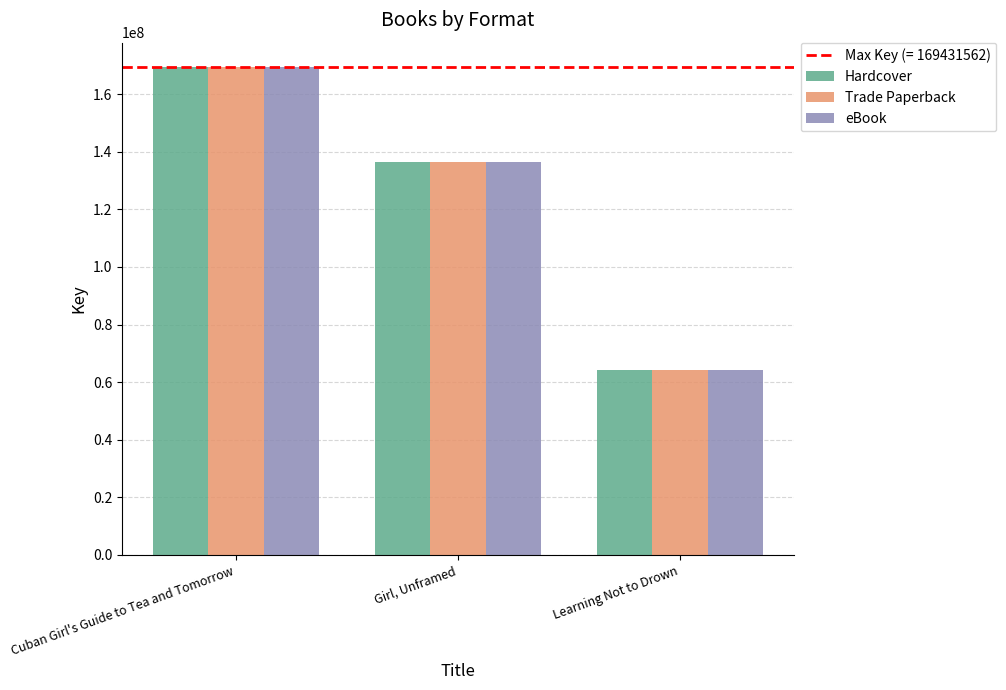

The value of Hardcover at Cuban Girl's Guide to Tea and Tomorrow is 288148923. True or false?

False